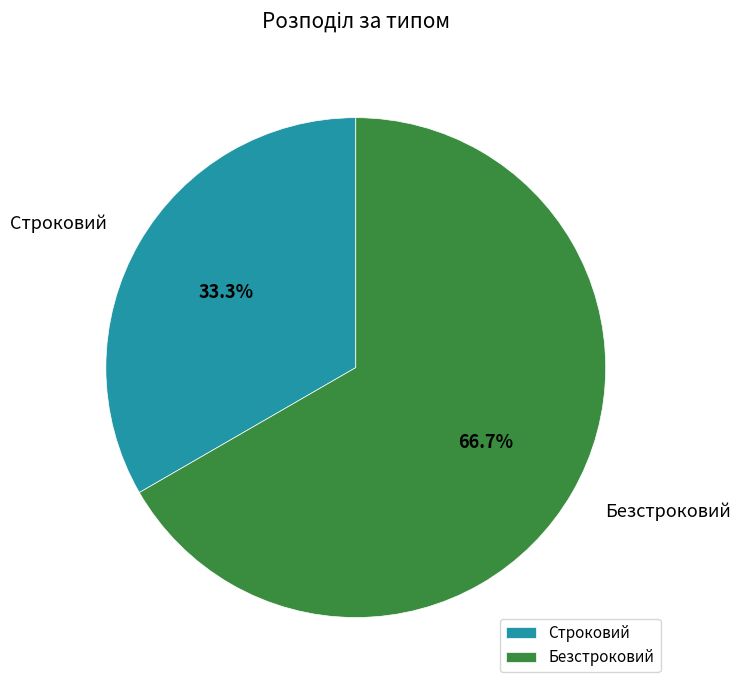

Does Строковий represent more than half of the total?

No